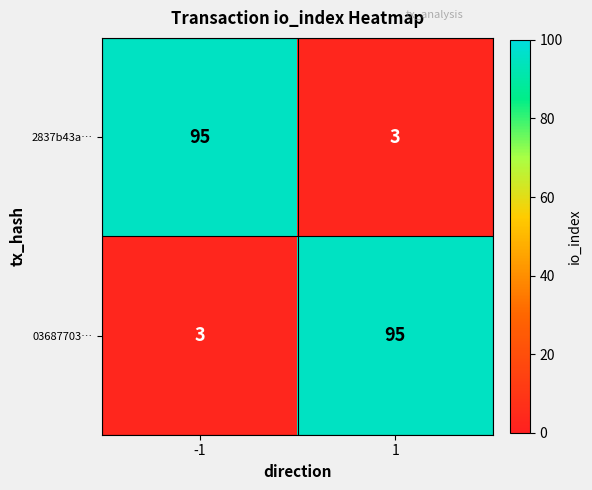

What is the difference between the 2837b43a… values at 1 and -1?

92